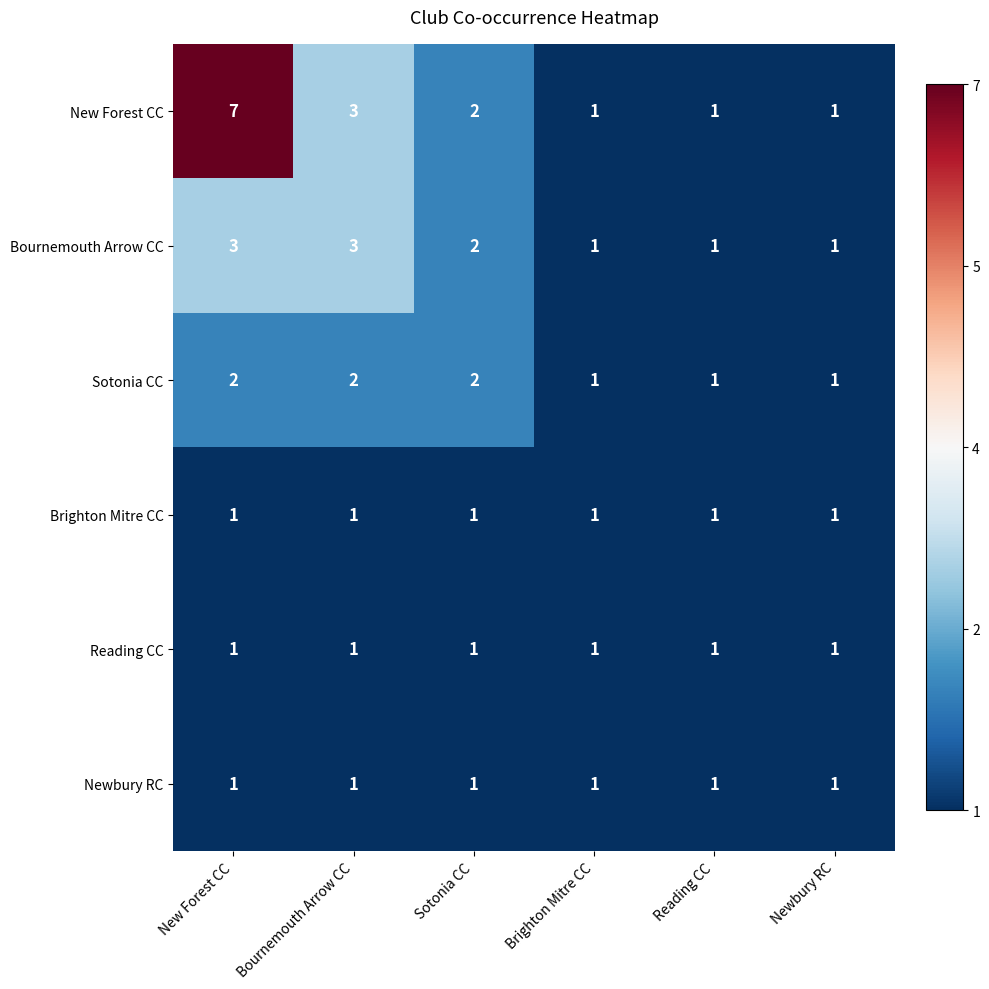

Between New Forest CC and Sotonia CC, which series saw the biggest shift?

New Forest CC